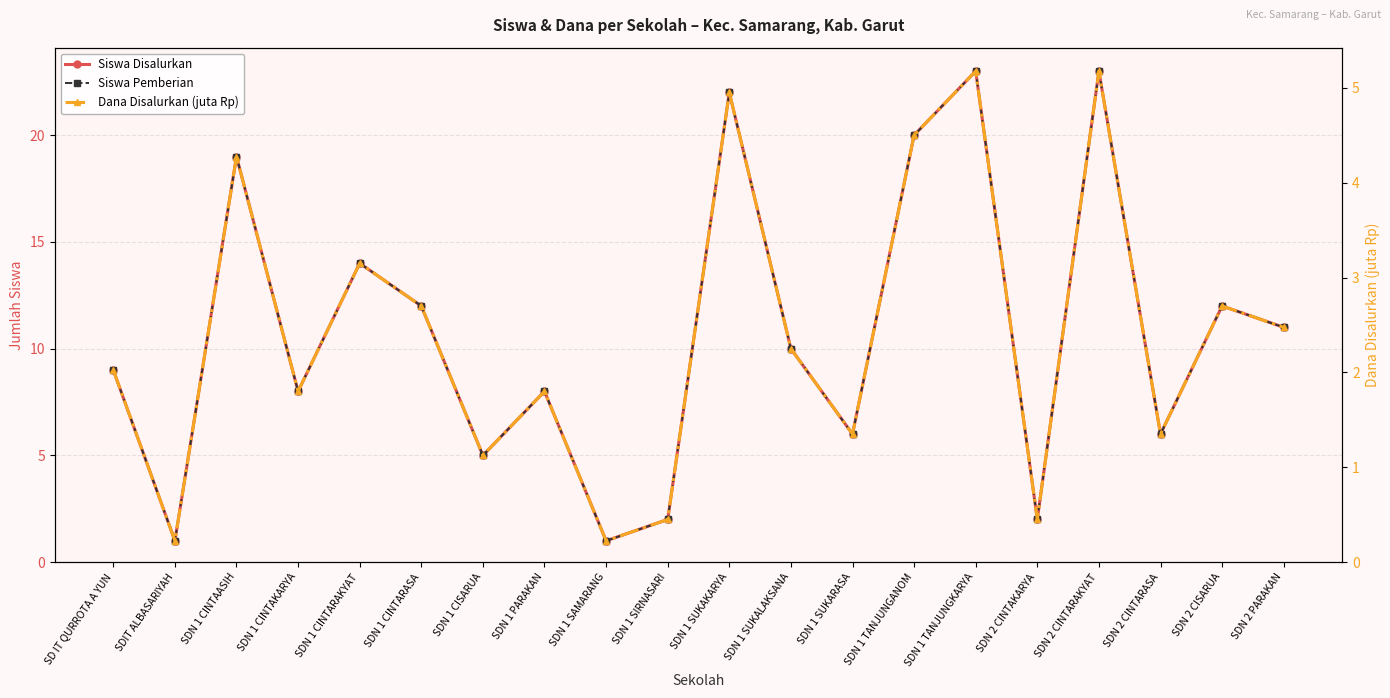

Read the Dana Disalurkan (juta Rp) value at SDN 2 CINTARAKYAT.

5.2